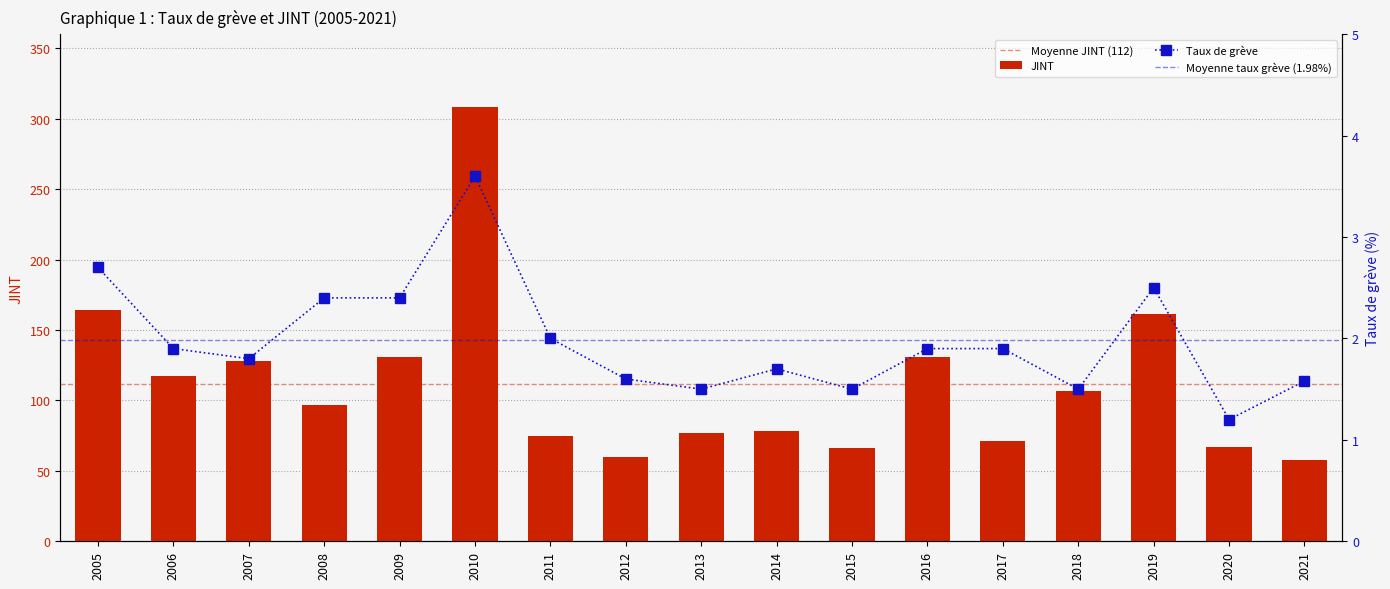

True or false: the data shows 77 at 2013.

True